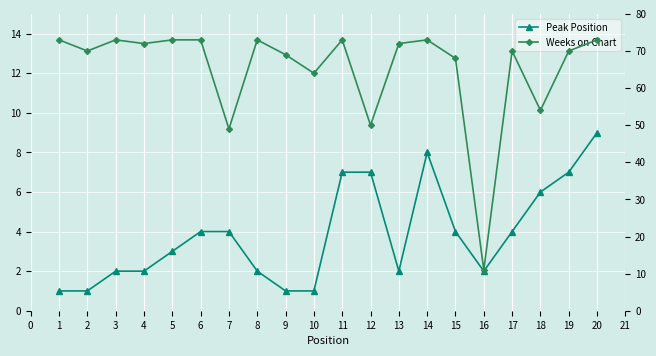

True or false: Peak Position and Weeks on Chart intersect in this chart.

False